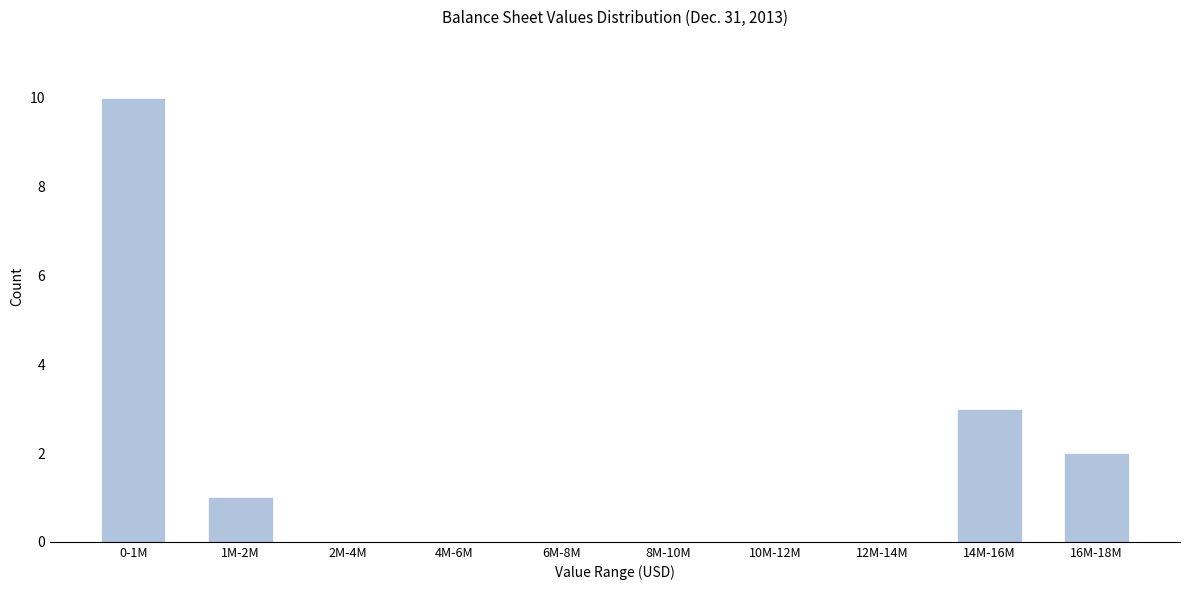

Reading left to right, what are all the values shown in this chart?

0-1M=10	1M-2M=1	2M-4M=0	4M-6M=0	6M-8M=0	8M-10M=0	10M-12M=0	12M-14M=0	14M-16M=3	16M-18M=2